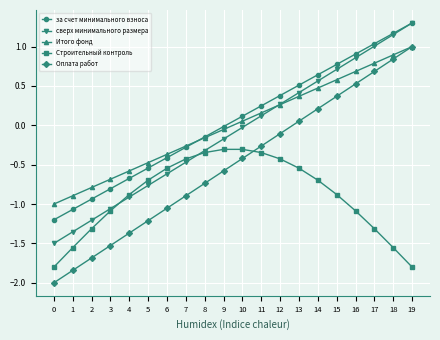

What are all the series names shown in the legend?

за счет минимального взноса, сверх минимального размера, Итого фонд, Строительный контроль, Оплата работ